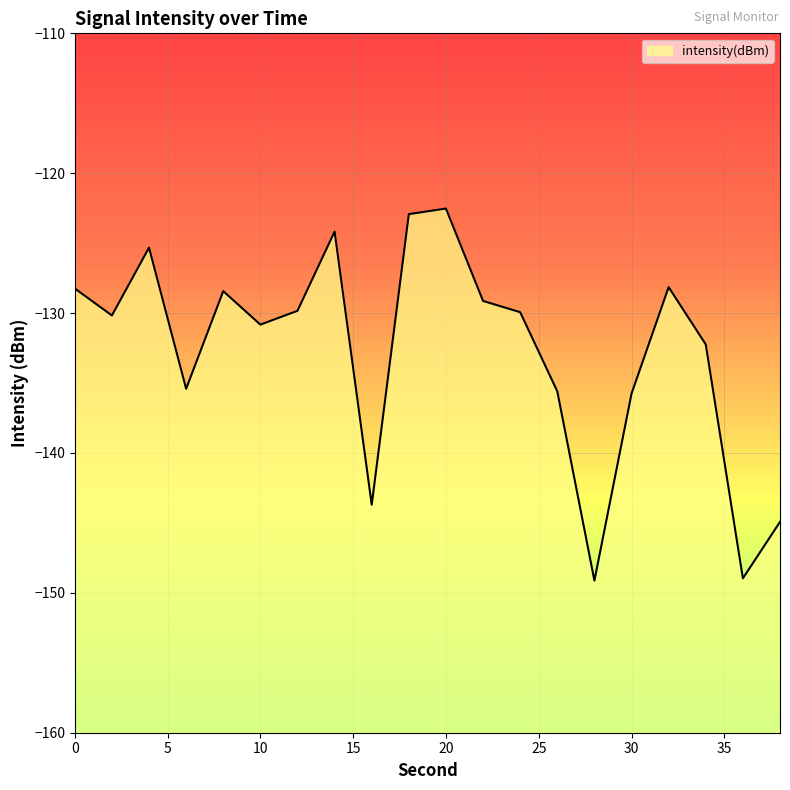

Rank the categories by value from lowest to highest.

28, 36, 38, 16, 30, 26, 6, 34, 10, 2, 24, 12, 22, 8, 0, 32, 4, 14, 18, 20